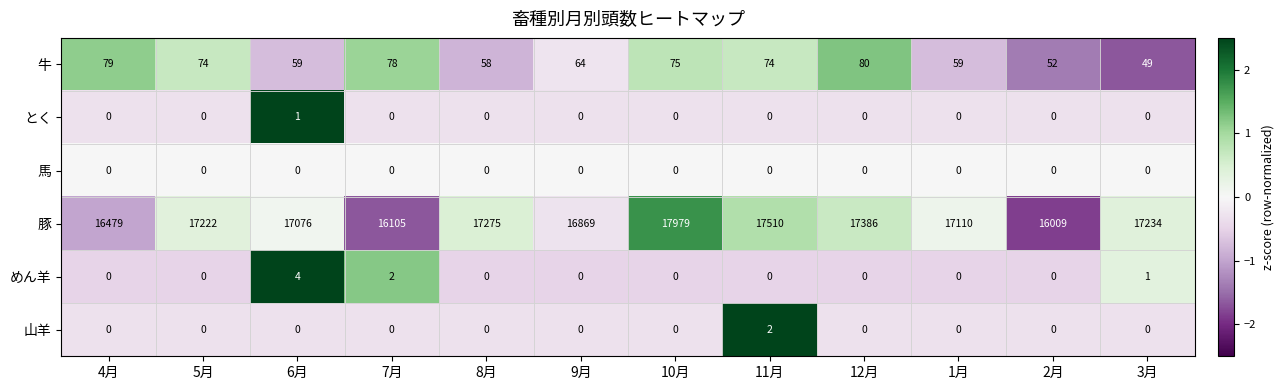

What is the difference between the highest and lowest values at 2月?

16009